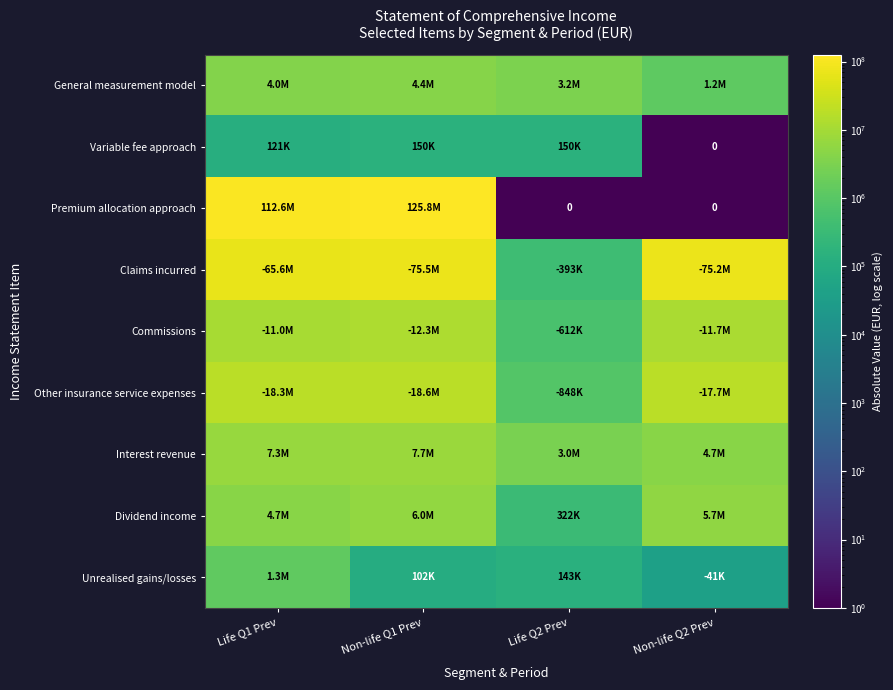

What is the difference between the Commissions values at Non-life Q2 Prev and Non-life Q1 Prev?

612159